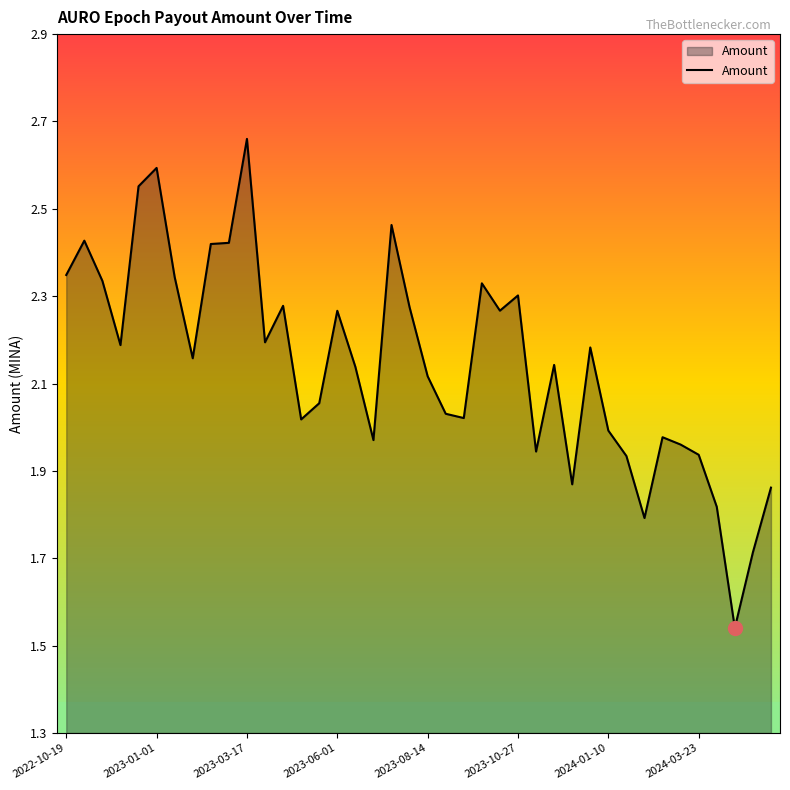

What is the difference between the maximum and minimum values?

1.1